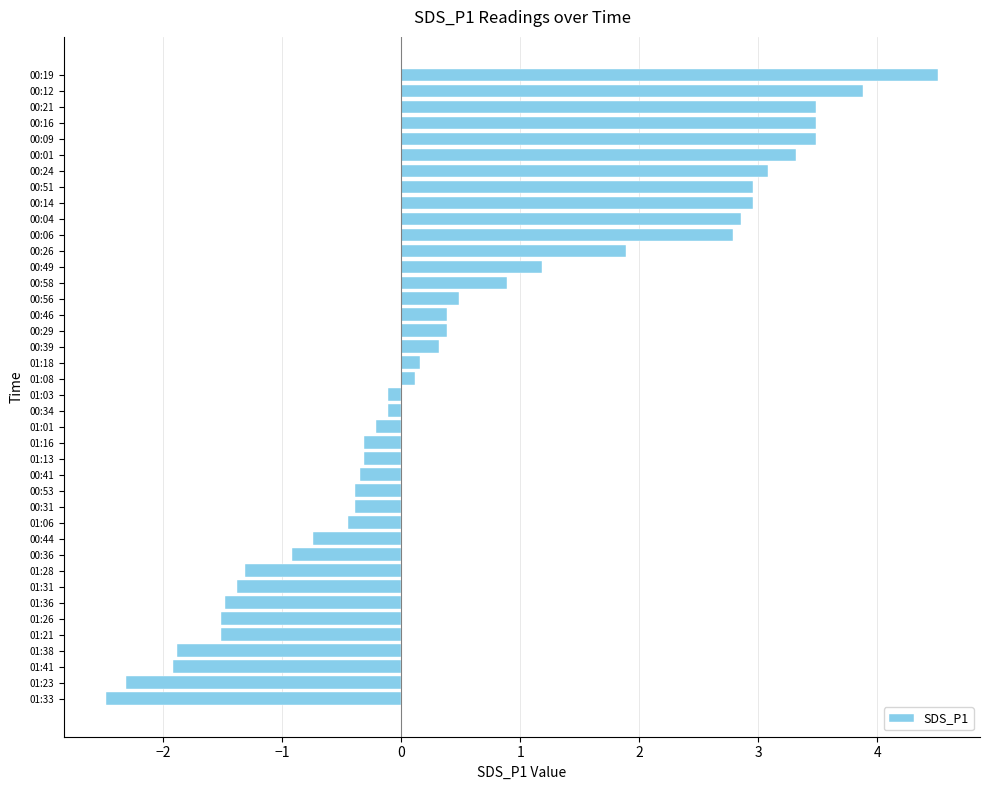

The value at 01:23 is -2.3. True or false?

True